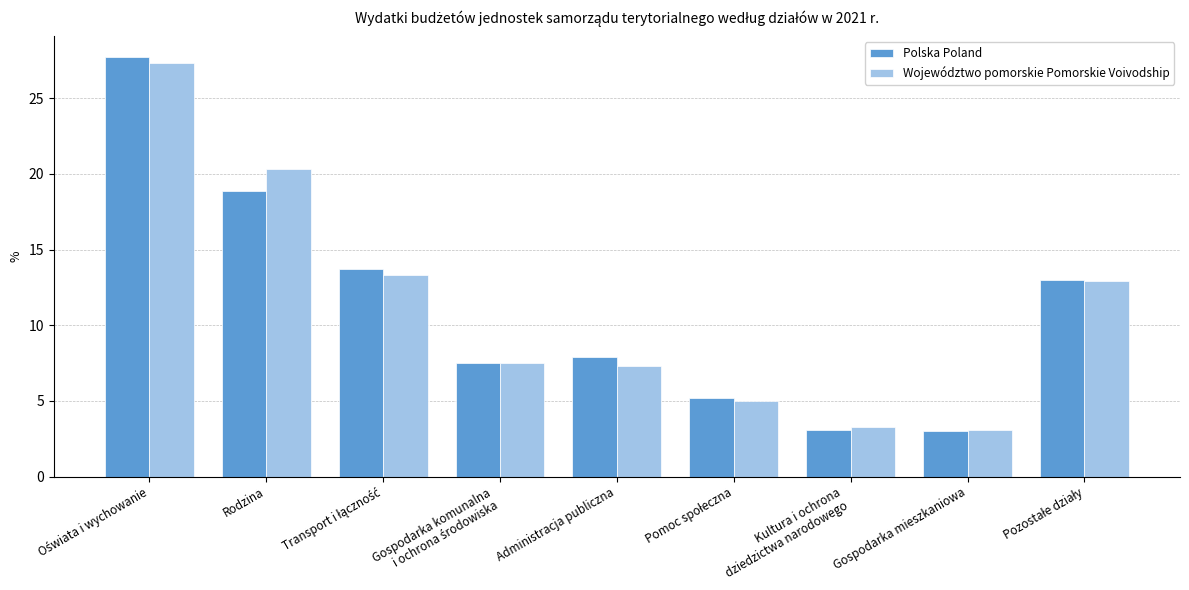

What is the difference between the maximum and second lowest values in the Województwo pomorskie Pomorskie Voivodship series?

24.0